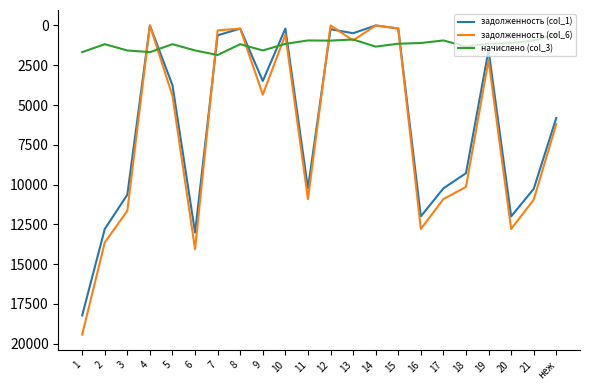

What is the maximum value for задолженность (col_1)?

18218.7